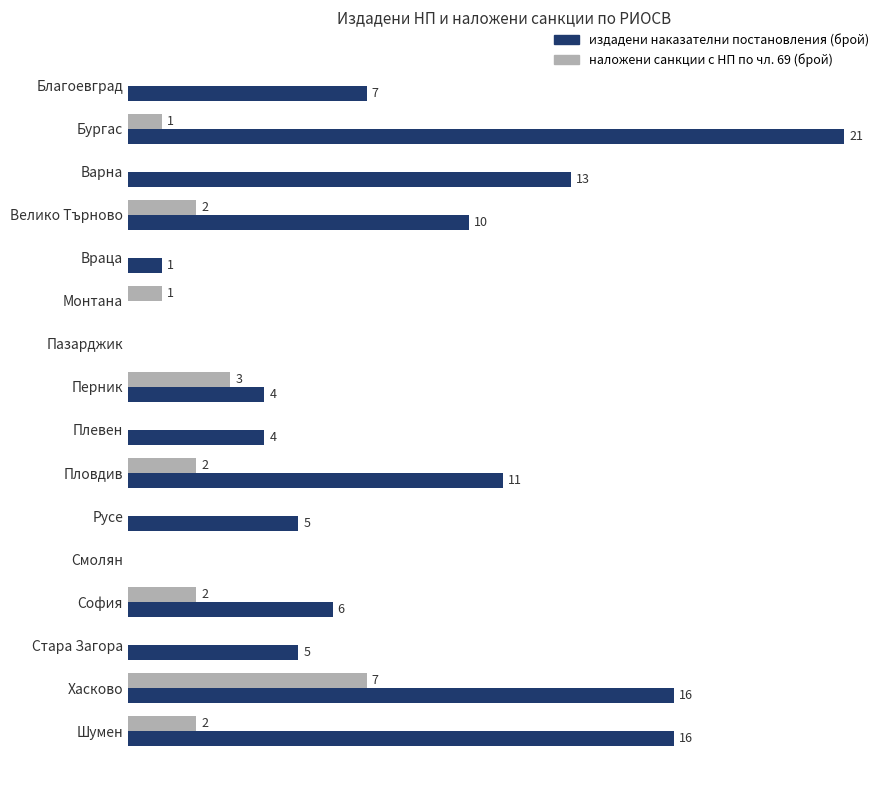

At which label does издадени наказателни постановления (брой) reach its peak?

Бургас